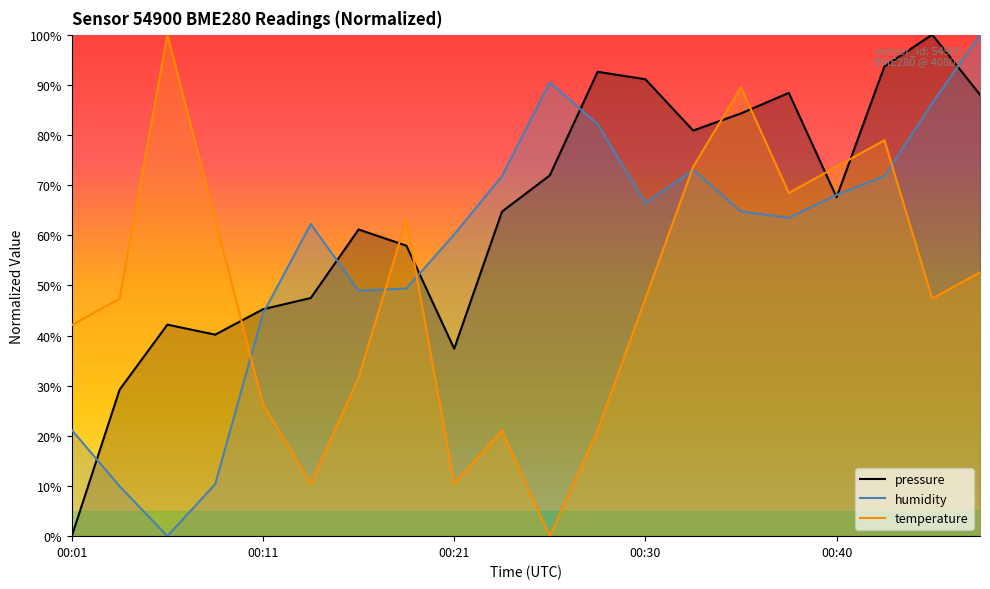

What is the value of the temperature point at the 9th from the left?

10.5